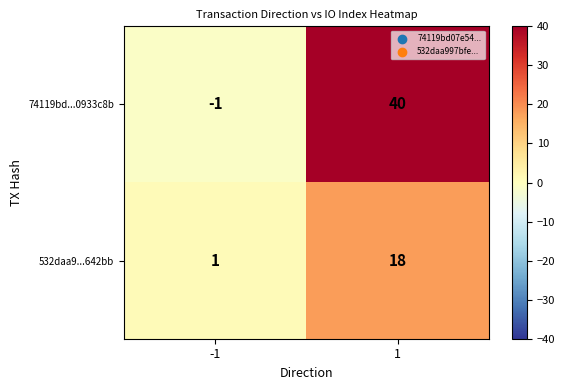

Reading left to right, transcribe all the data shown in this chart.

74119bd...0933c8b: -1	40
532daa9...642bb: 1	18